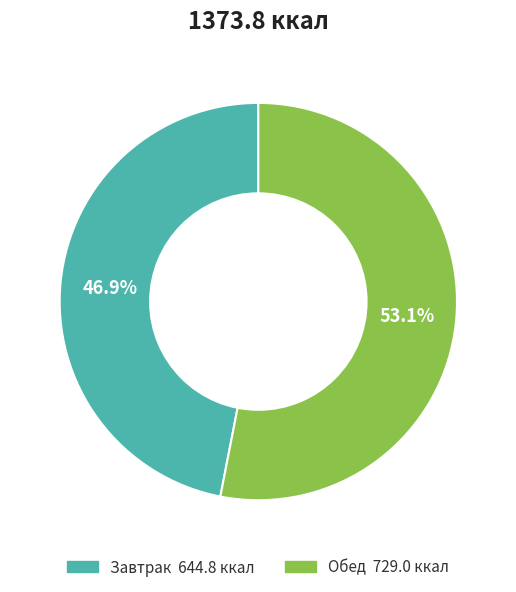

Does Завтрак represent more than half of the total?

No